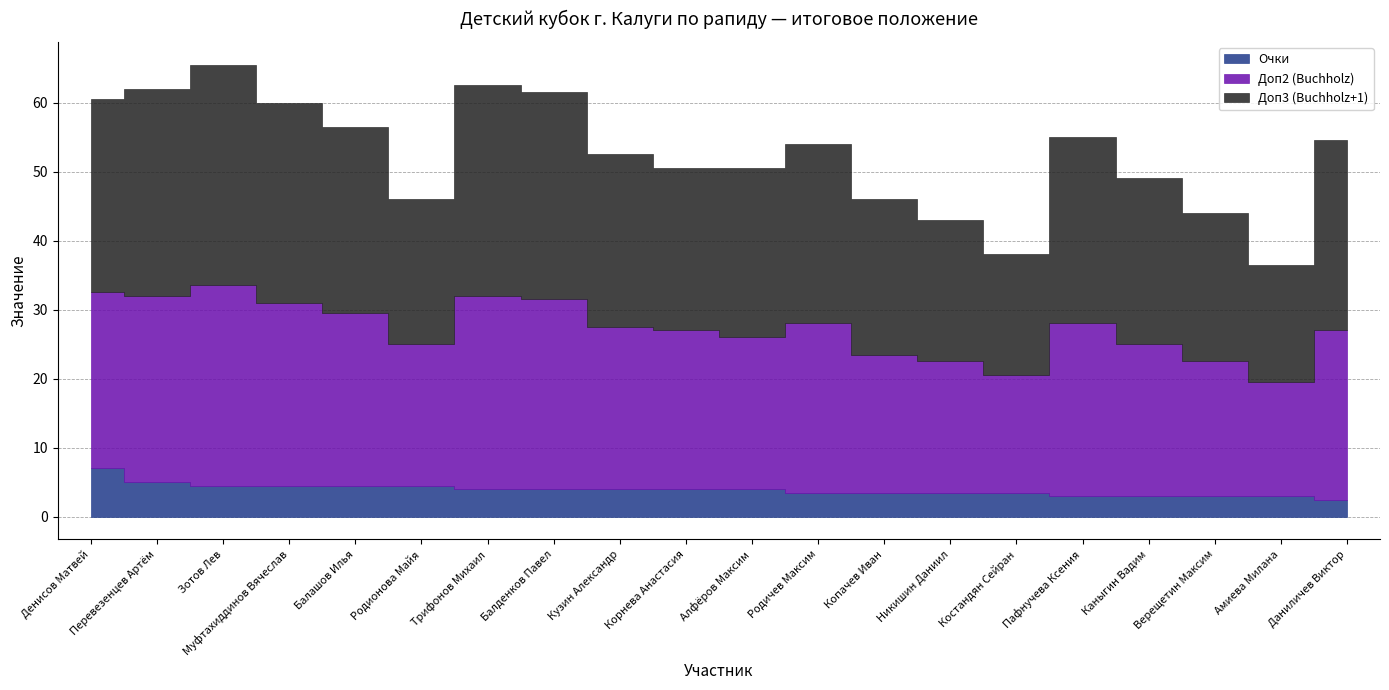

Which has a higher value, Перевезенцев Артём or Муфтахиддинов Вячеслав?

Перевезенцев Артём